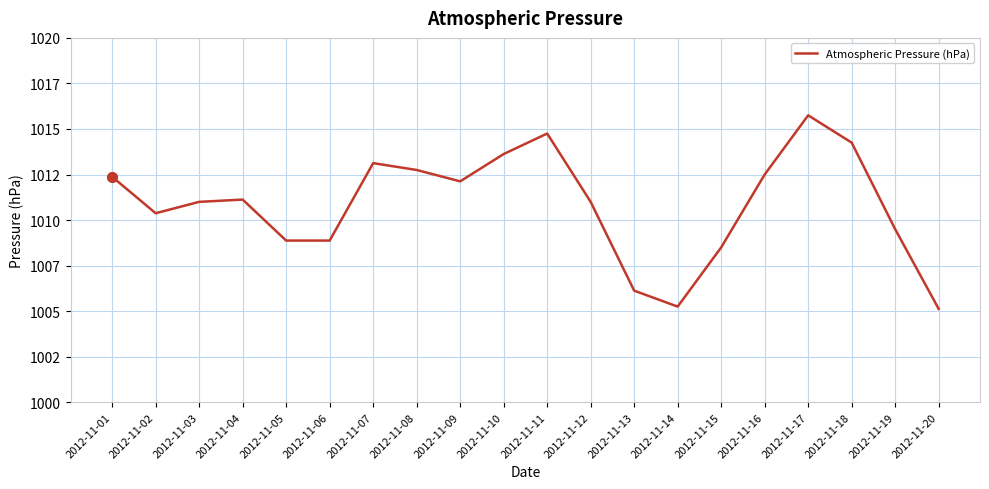

What is the change in value from 2012-11-05 to 2012-11-17?

+6.9